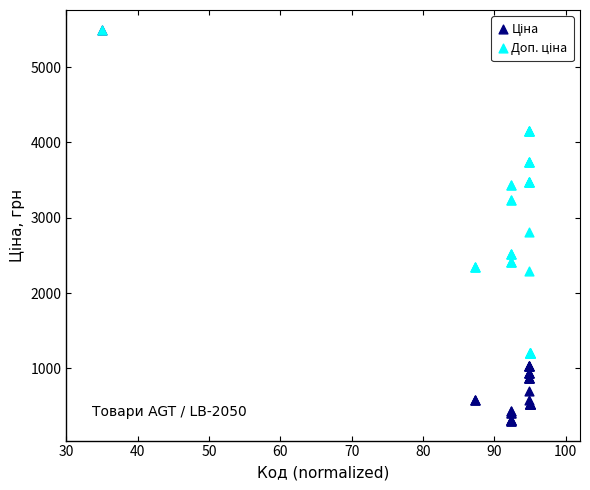

Across all series, what Y value is closest to 2898?

2807.6